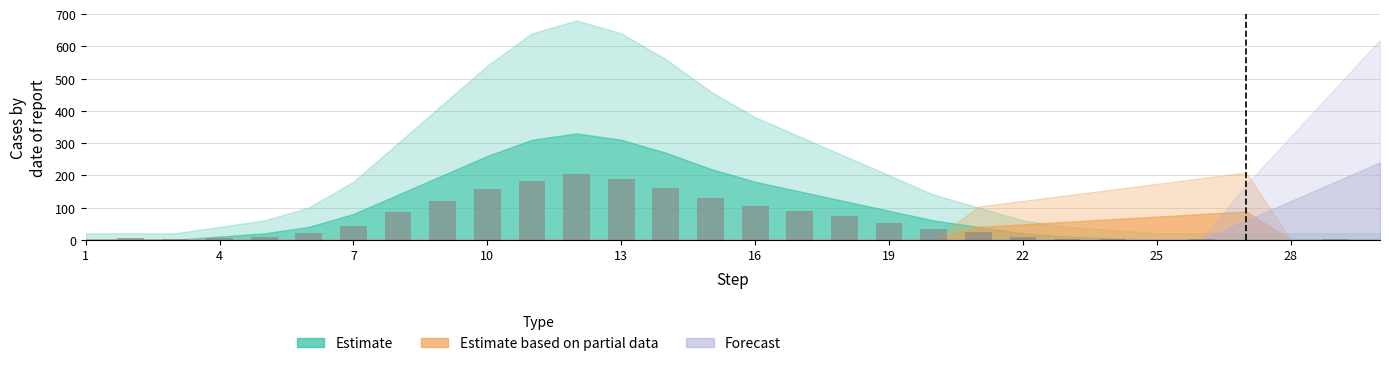

What is the sum of all values?

1709.8